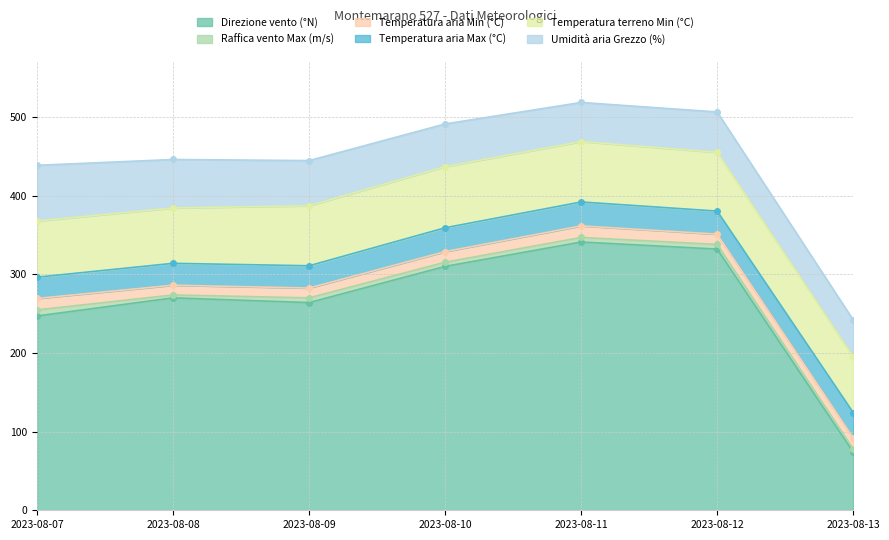

Which series has the largest total across all categories?

Direzione vento (°N)